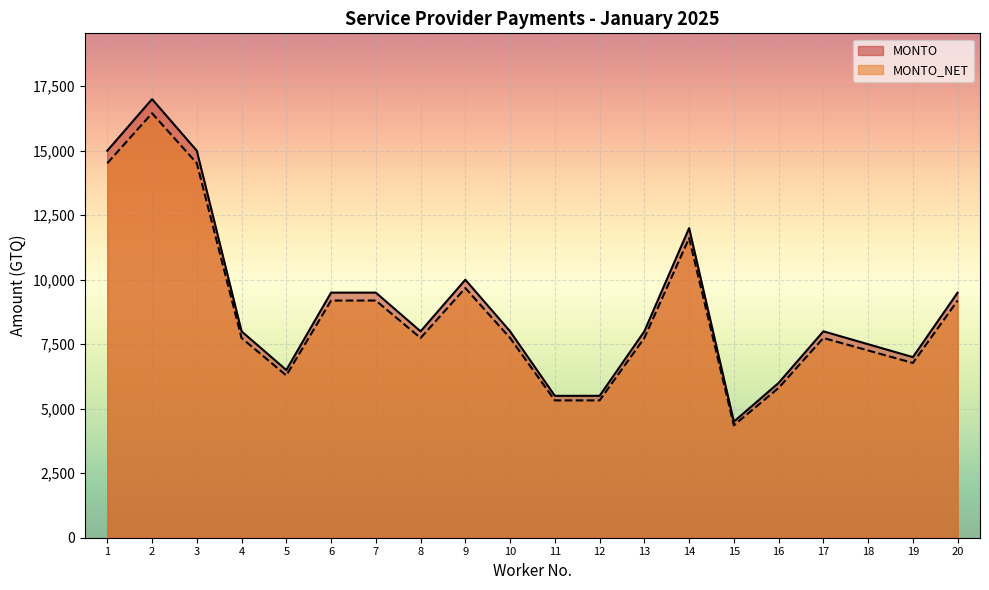

How many interior local peaks does the MONTO series have?

4